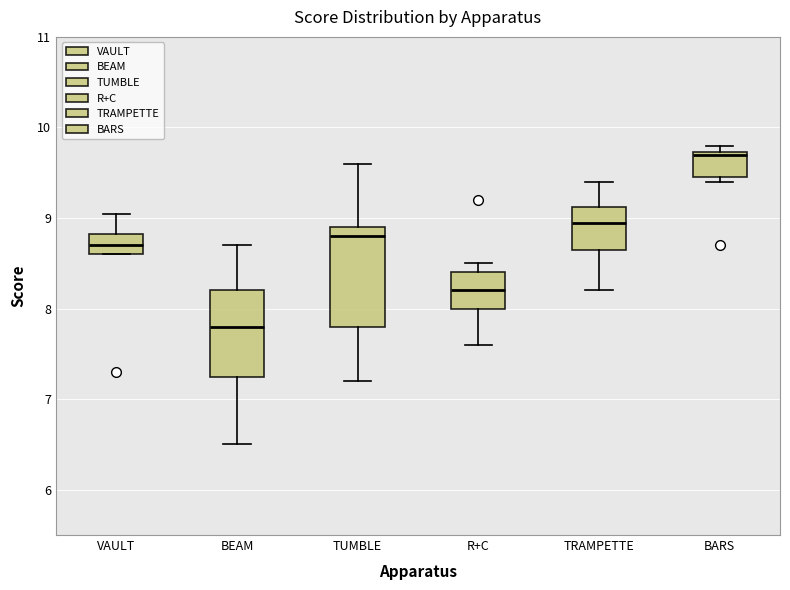

Where does the lower whisker of the box for TRAMPETTE end on the y-axis? The values are not printed on the chart, so give them approximately, as read against the axis.

8.2